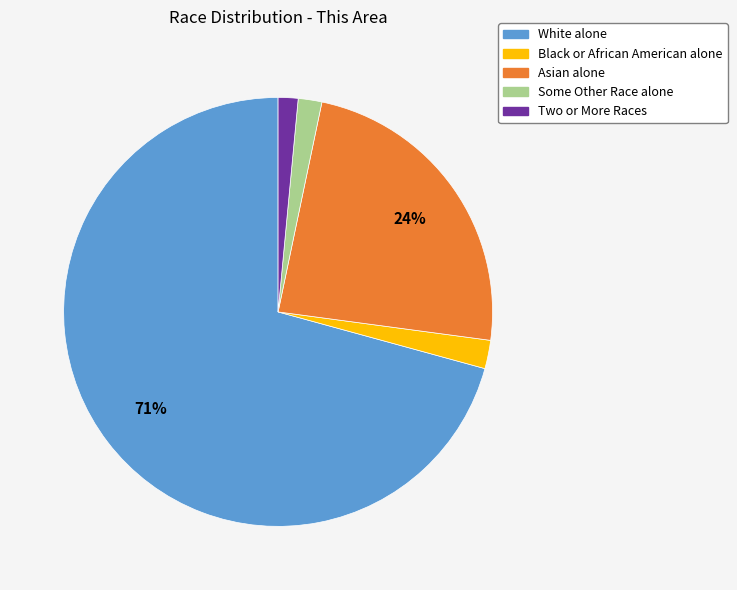

To the nearest percent, what percentage of the pie is Two or More Races?

1%